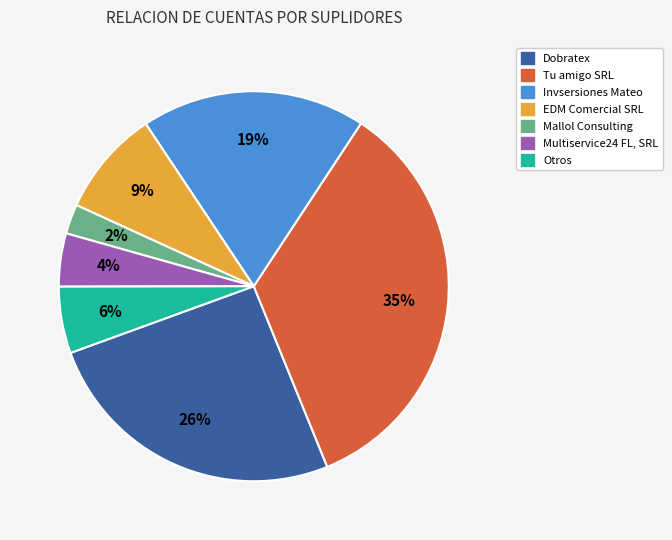

To the nearest percent, what is the average slice percentage?

14%